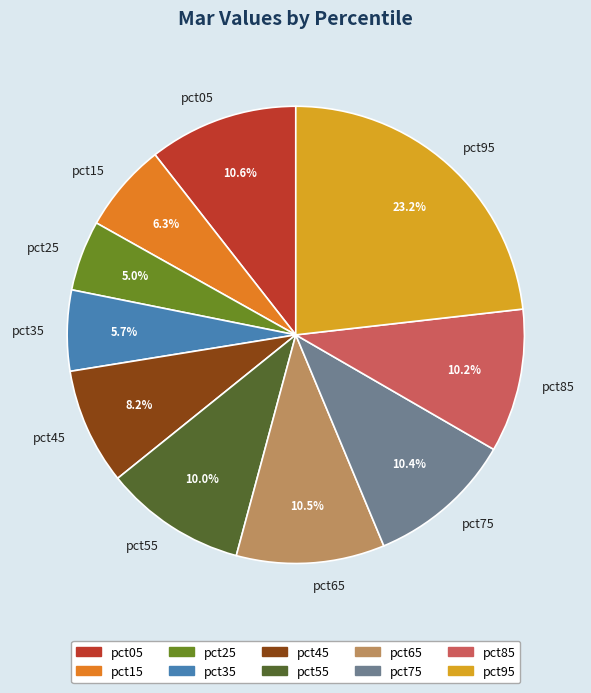

Which has a higher value, pct35 or pct15?

pct15